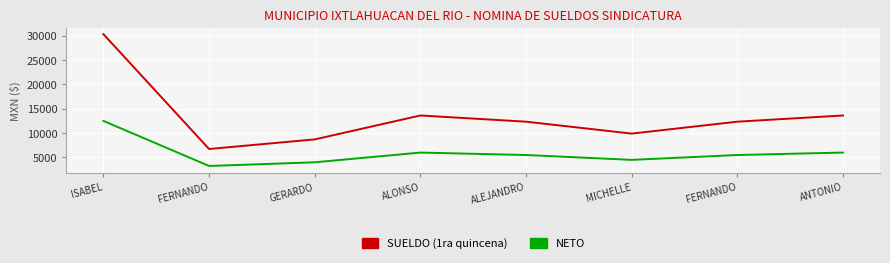

Does the chart have visible grid lines?

Yes